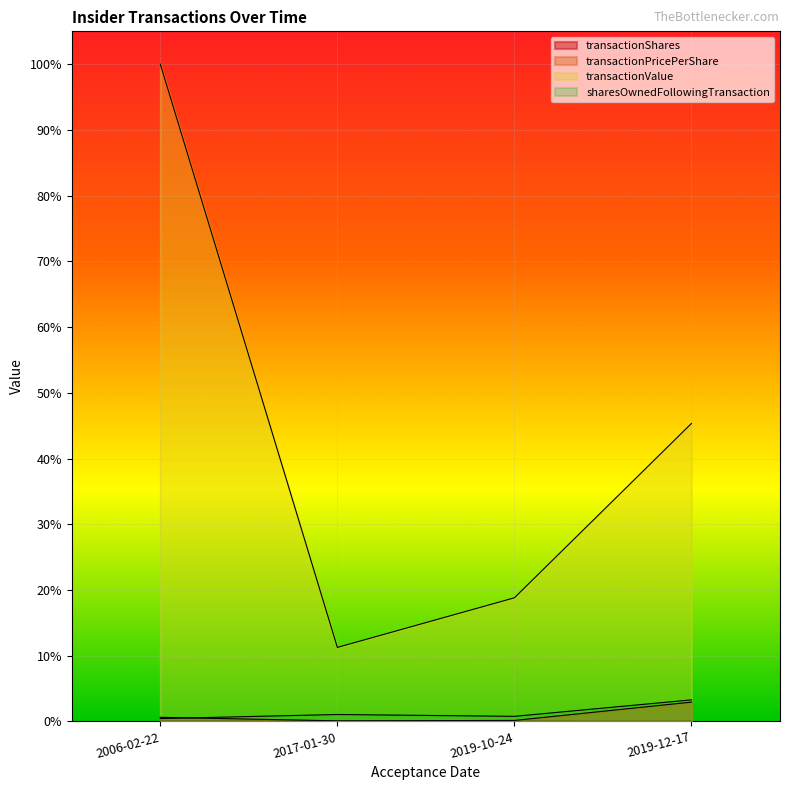

How many data points does each series have?

4